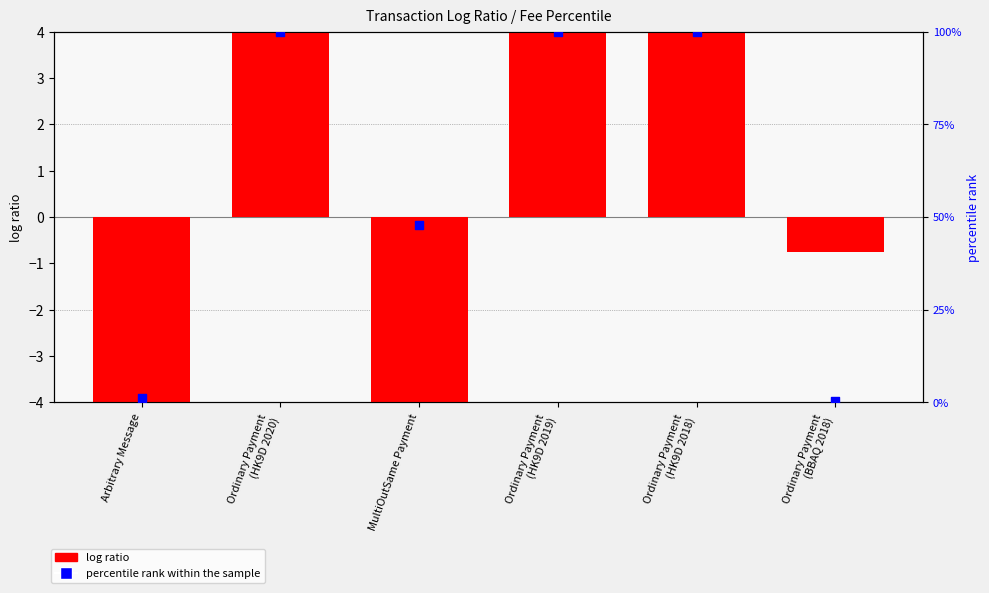

What are all the series names shown in the legend?

log ratio, percentile rank within the sample